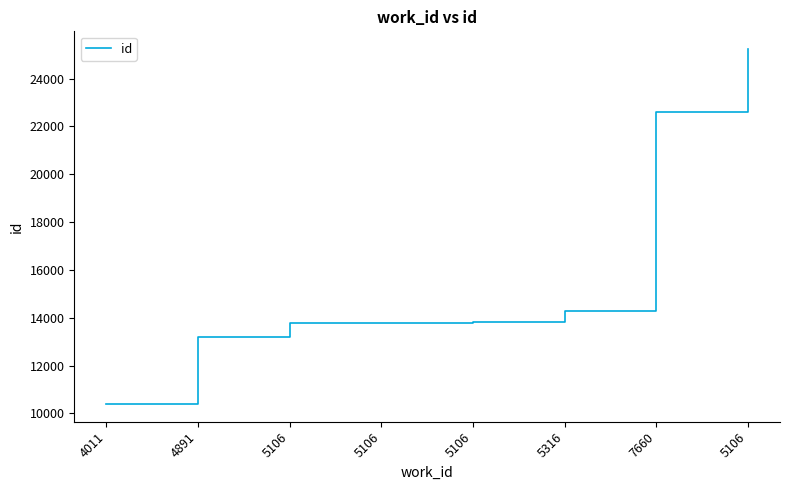

Reading left to right, transcribe all the data shown in this chart.

4011=10396	4891=13180	5106=13793	5106=13796	5106=13833	5316=14283	7660=22613	5106=25230